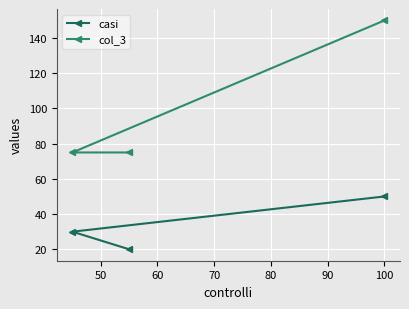

How many values in the col_3 series exceed 75?

1